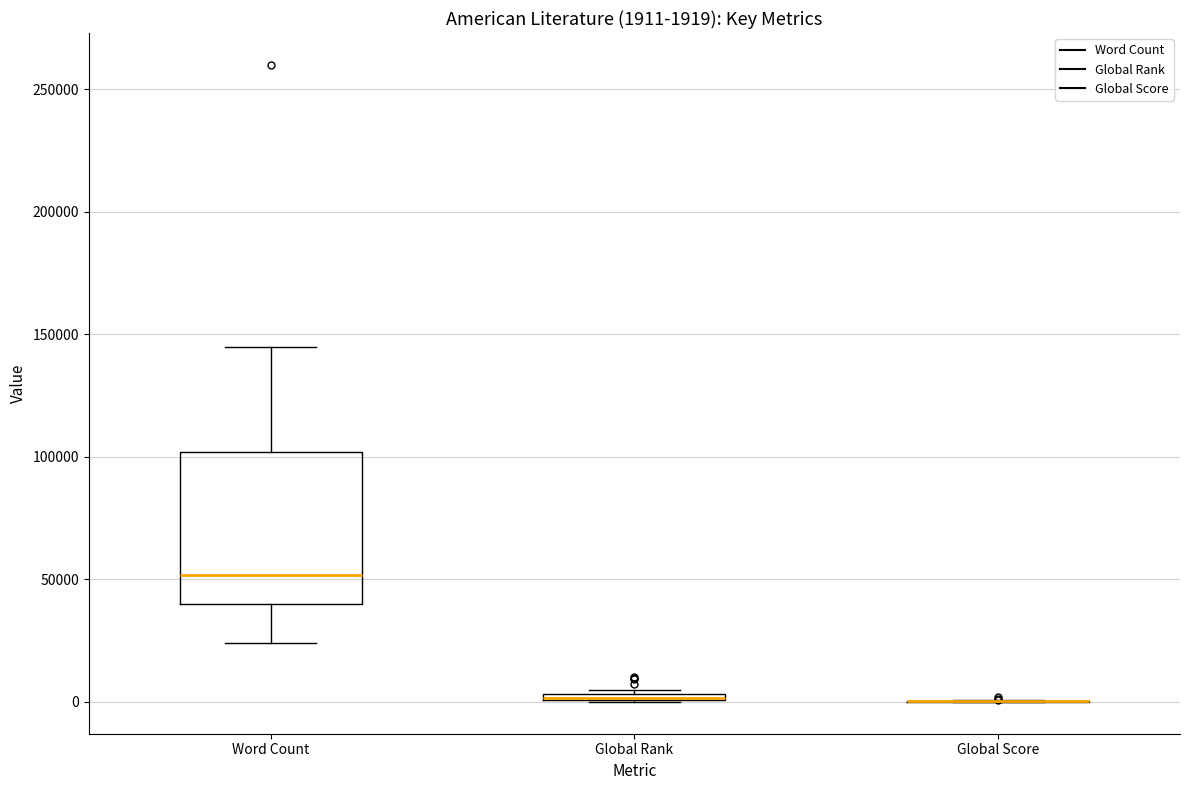

Comparing the boxes themselves (not the whiskers), which one is the tallest?

Word Count